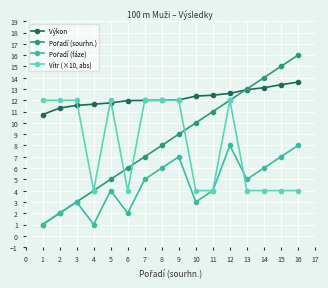

At which category does the chart reach its peak across all series?

16